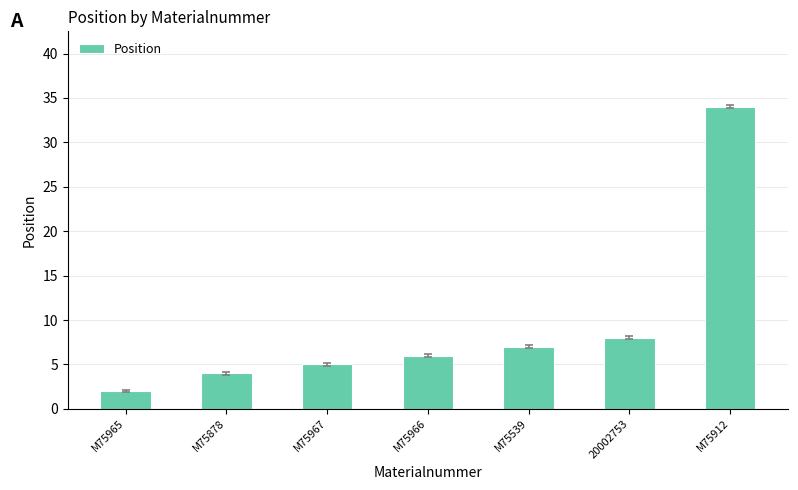

How many distinct data groups are displayed?

1